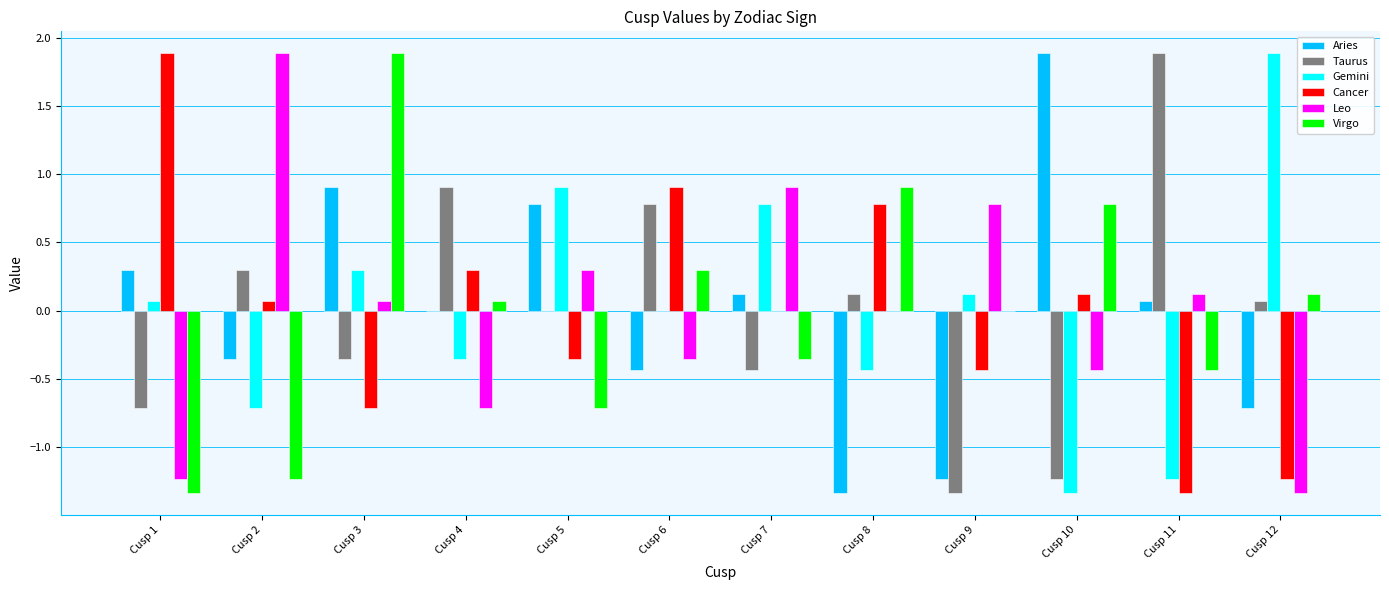

Which series changed the most between Cusp 9 and Cusp 10?

Aries